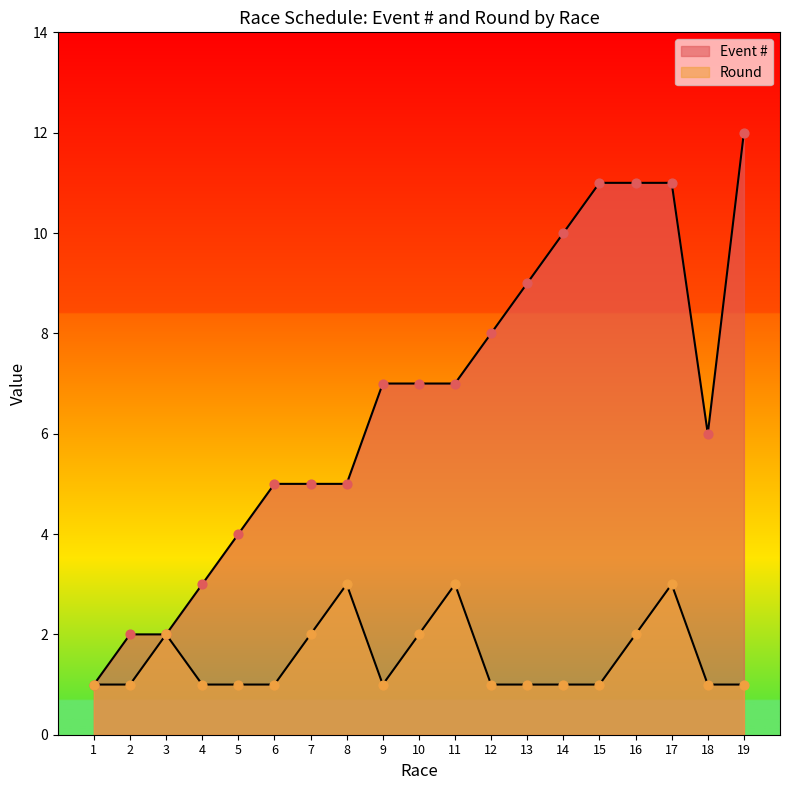

Which series has the widest spread of Y values?

Event #